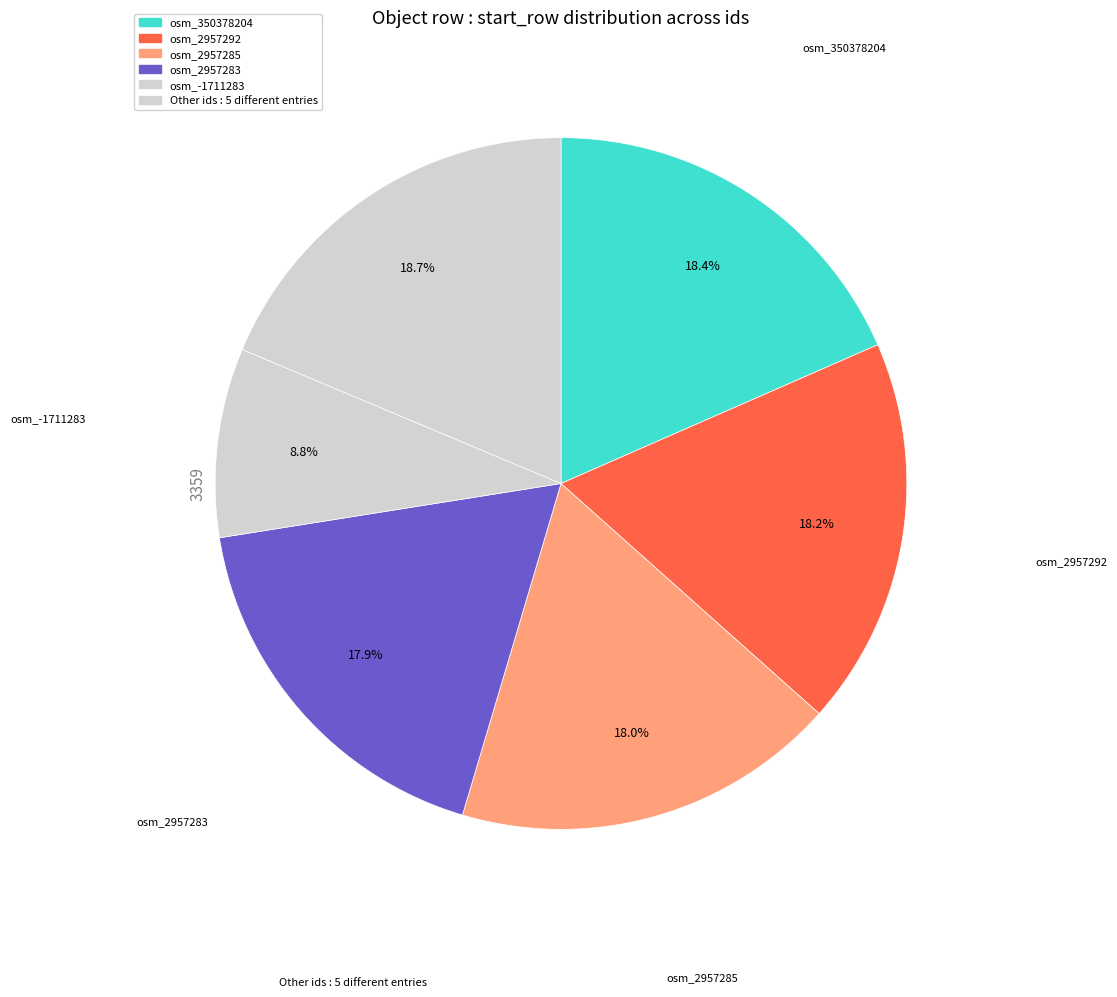

How many segments does this pie chart have?

6